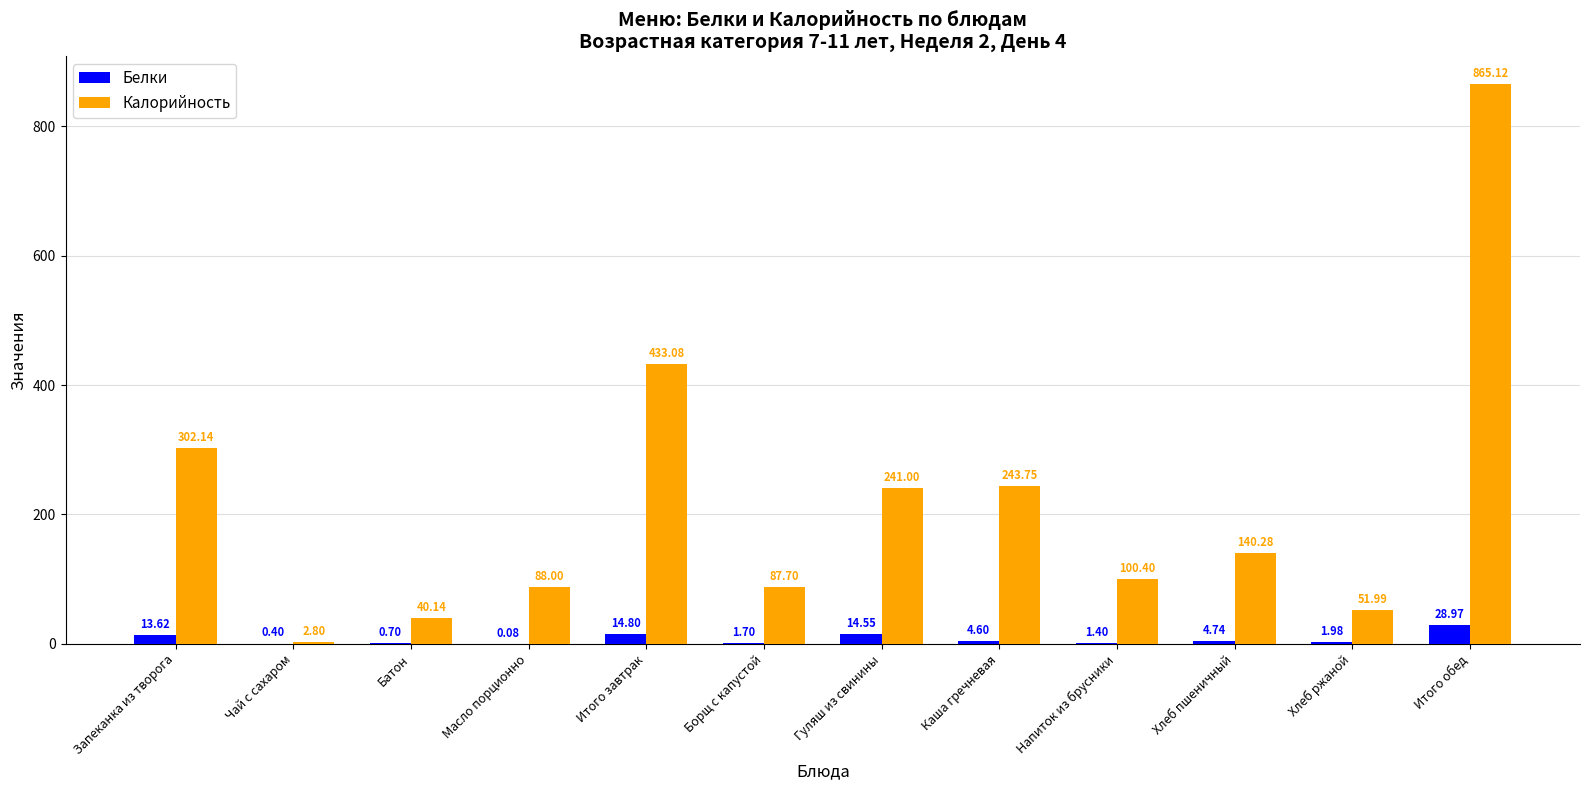

Between Напиток из брусники and Итого обед, which series saw the biggest shift?

Калорийность